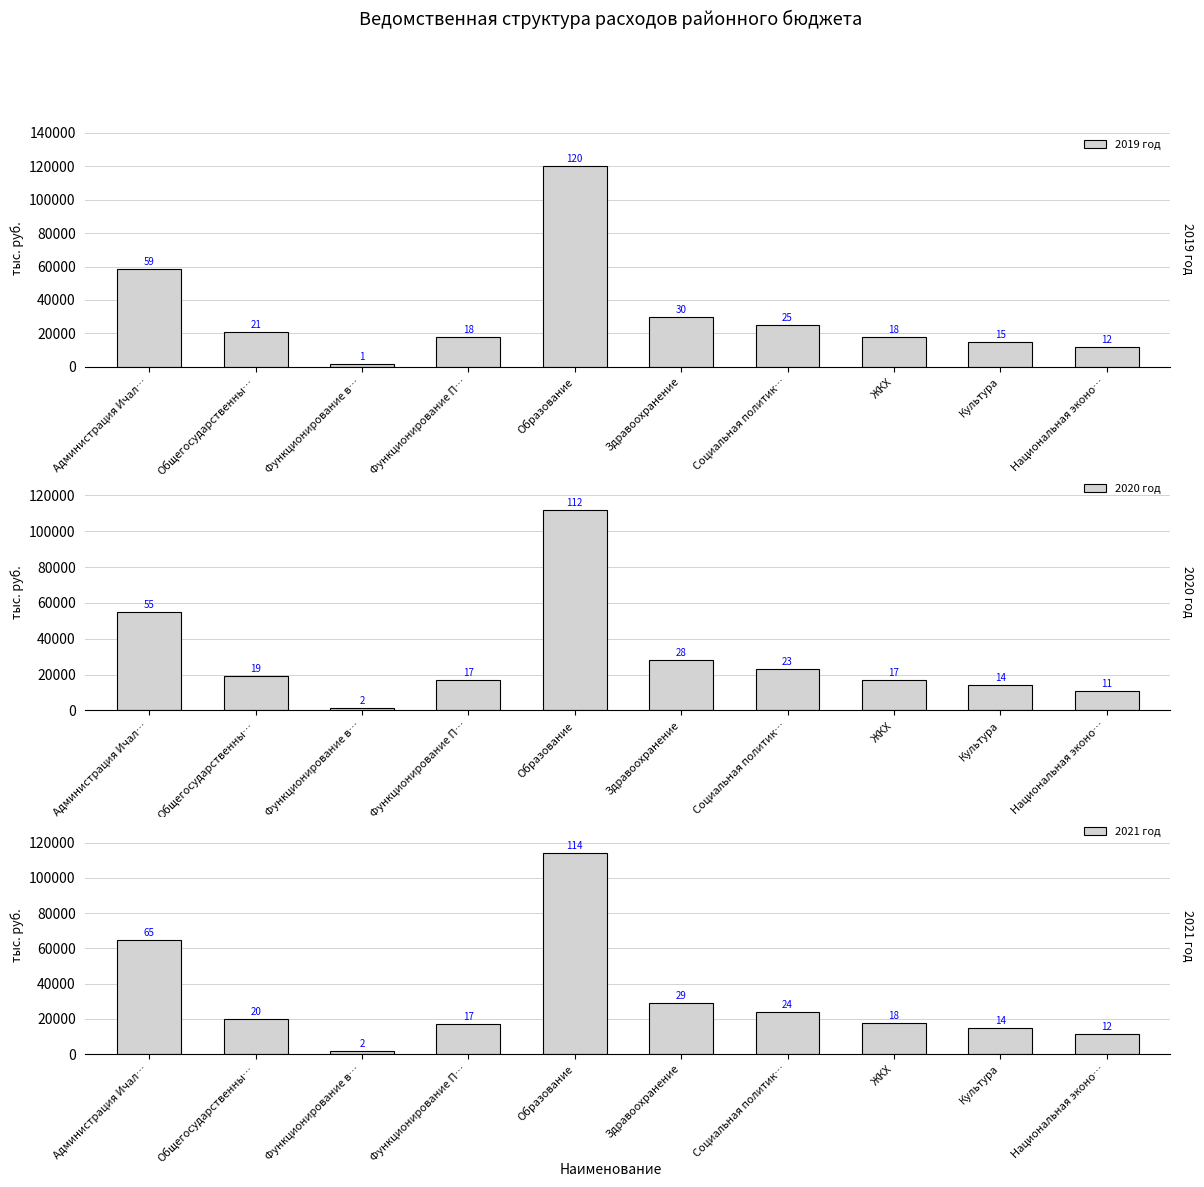

How many data points in 2019 год are above 20765?

5